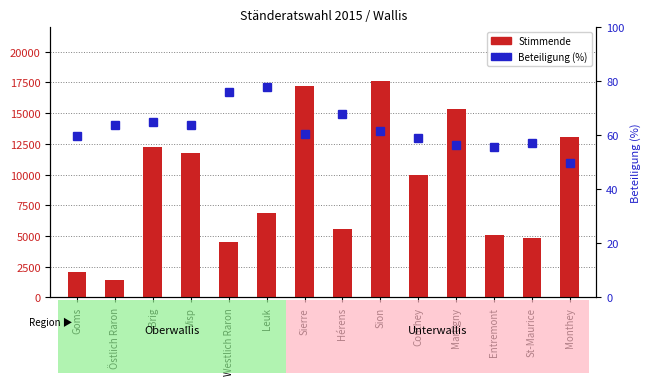

At how many categories does at least one series exceed 13332?

3